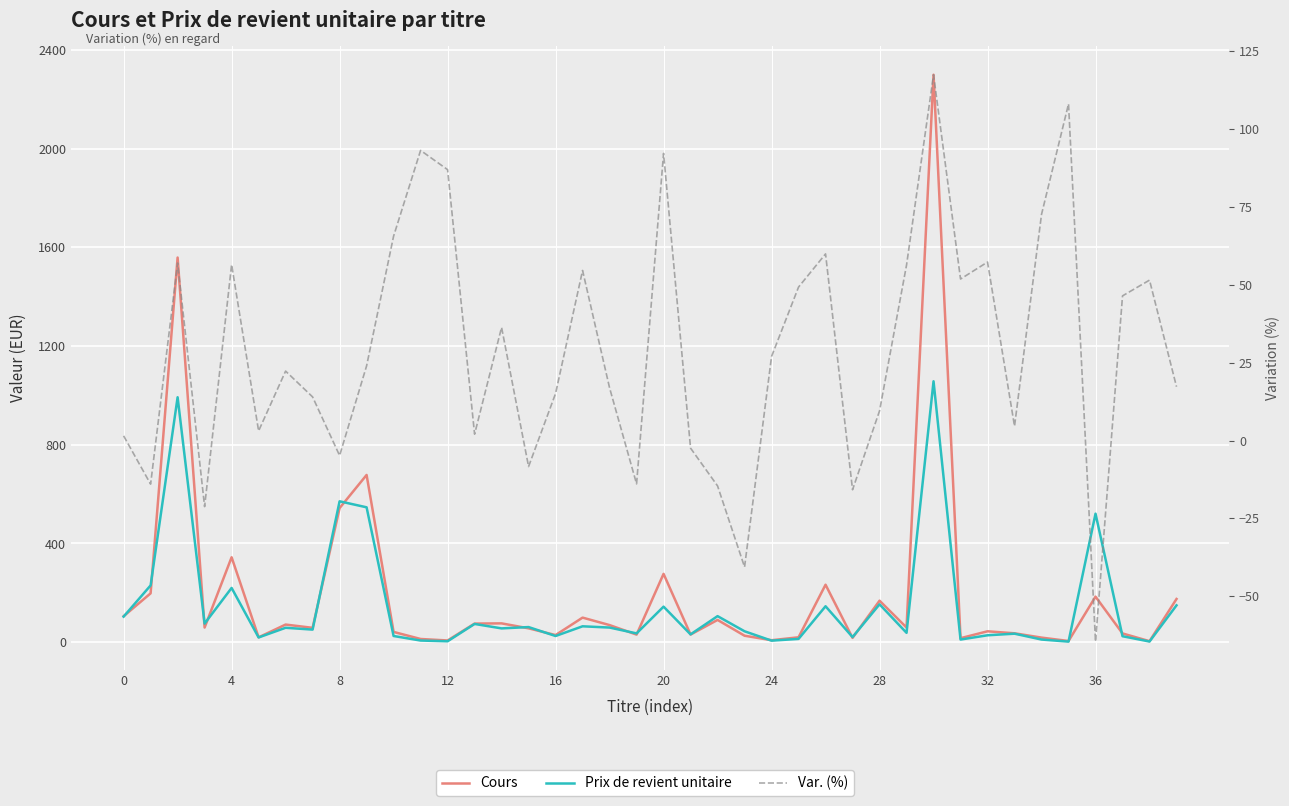

True or false: Var. (%) has a value of 69.0 at 38.

False